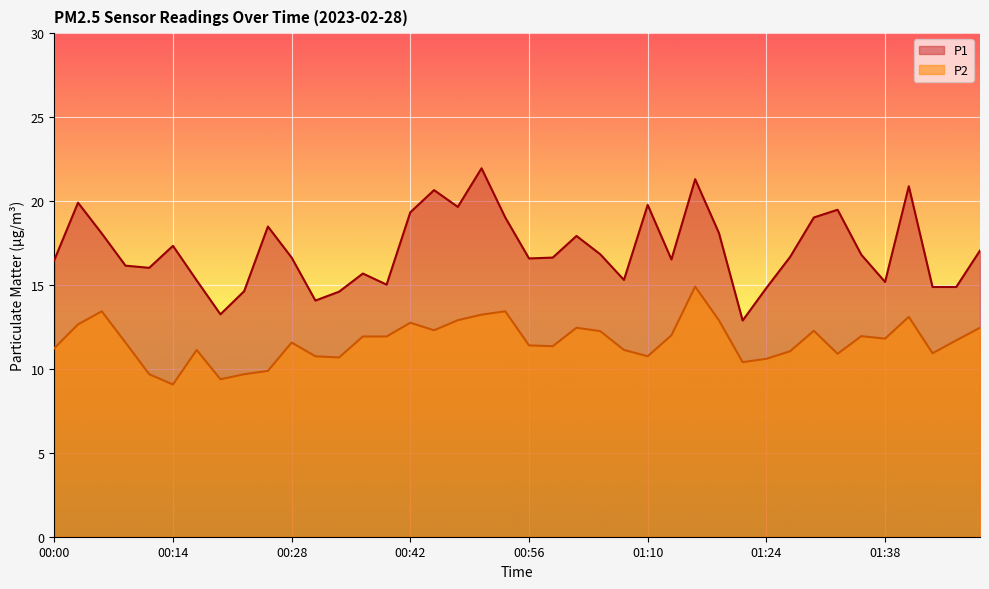

What is the sum of the P2 values at 00:42 and 01:15?

27.6